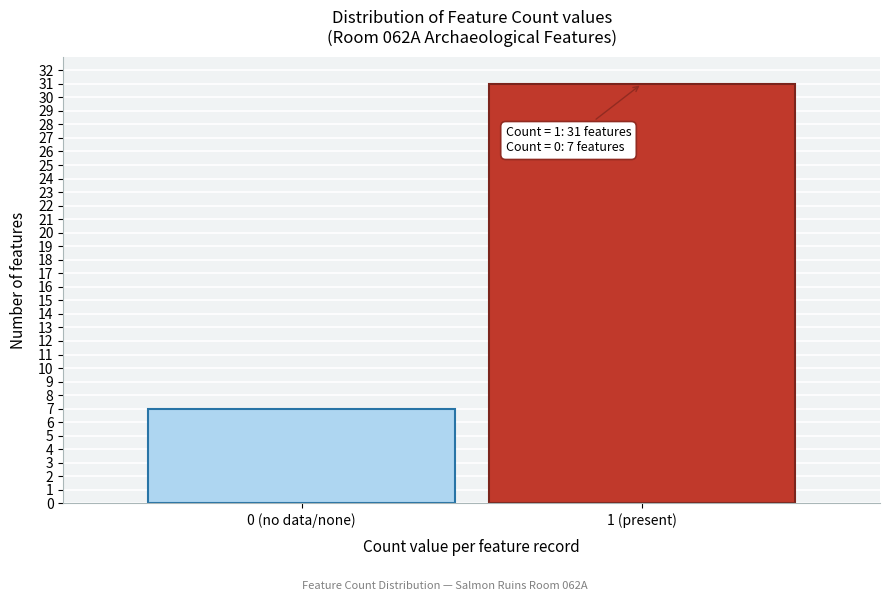

Reading right to left, transcribe all the data shown in this chart.

31	7